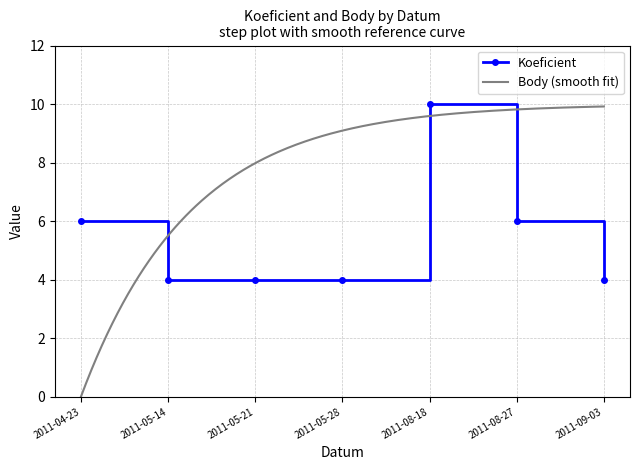

True or false: the data shows 6 at 2011-08-27.

True